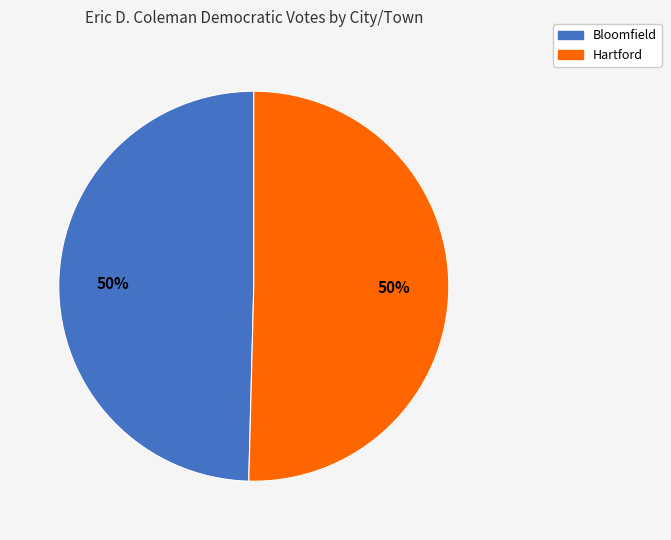

To the nearest percent, what is the combined percentage of Bloomfield and Hartford?

100%